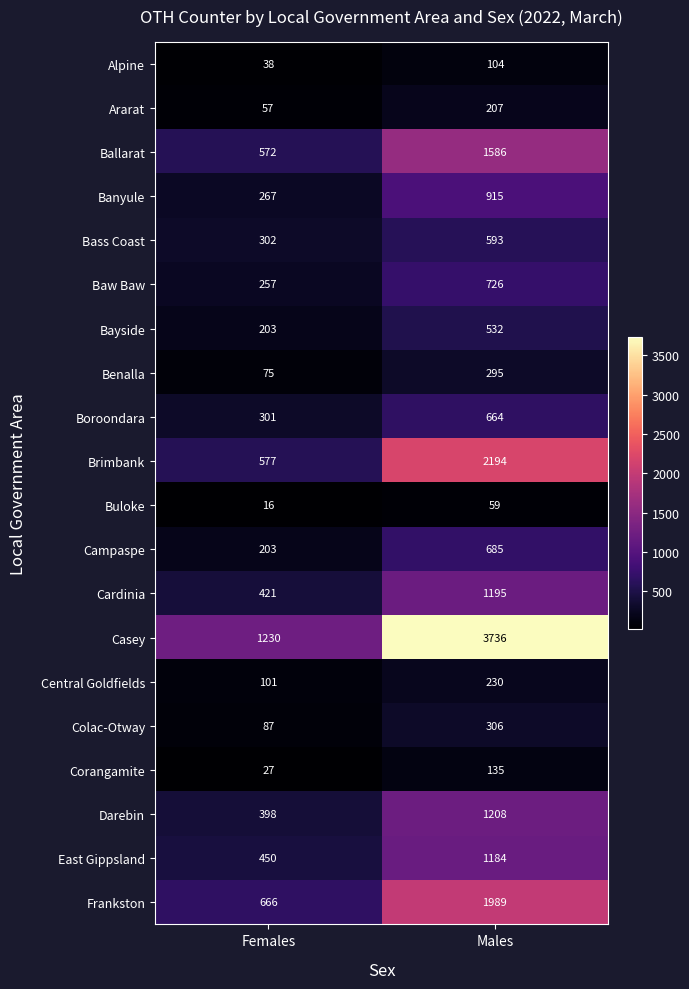

True or false: Frankston has a value of 379 at Females.

False